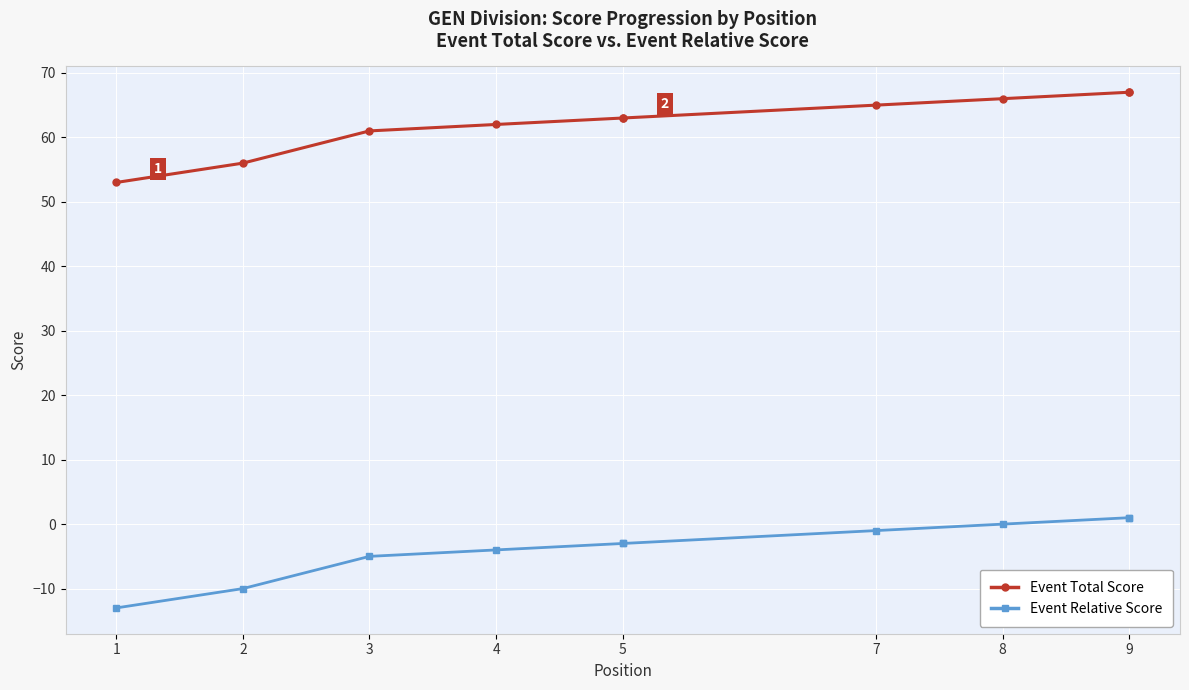

Which series changed the most between 4 and 5?

Event Total Score